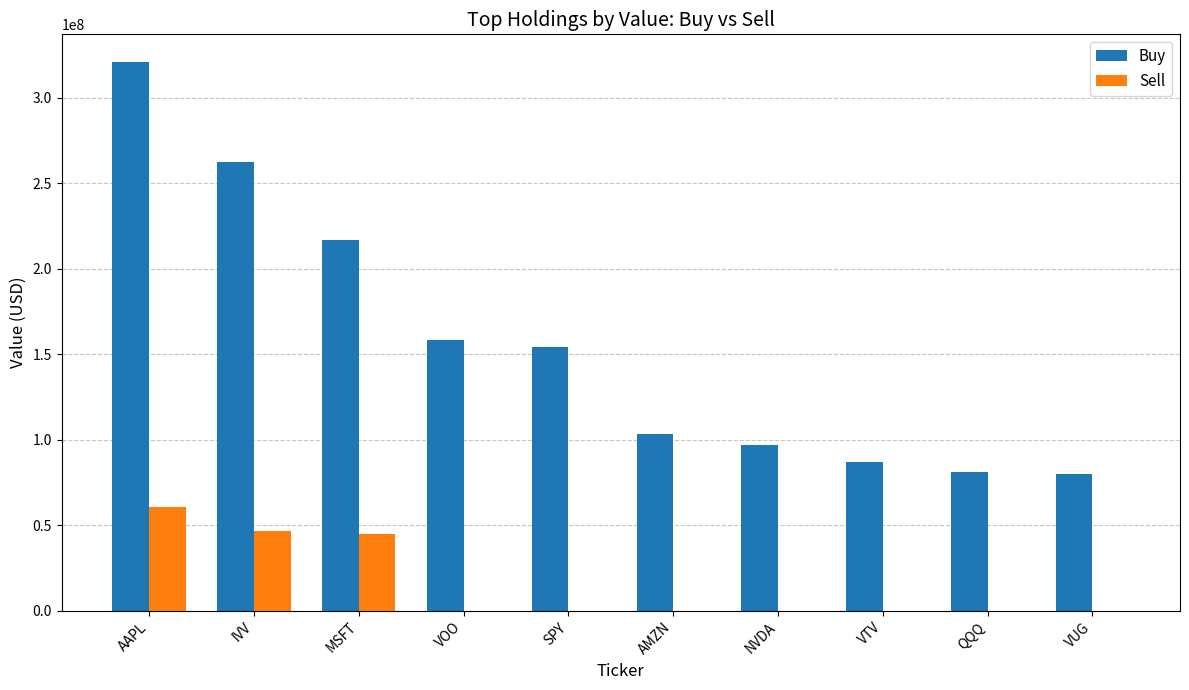

What is the sum of all Buy values?

1561272431